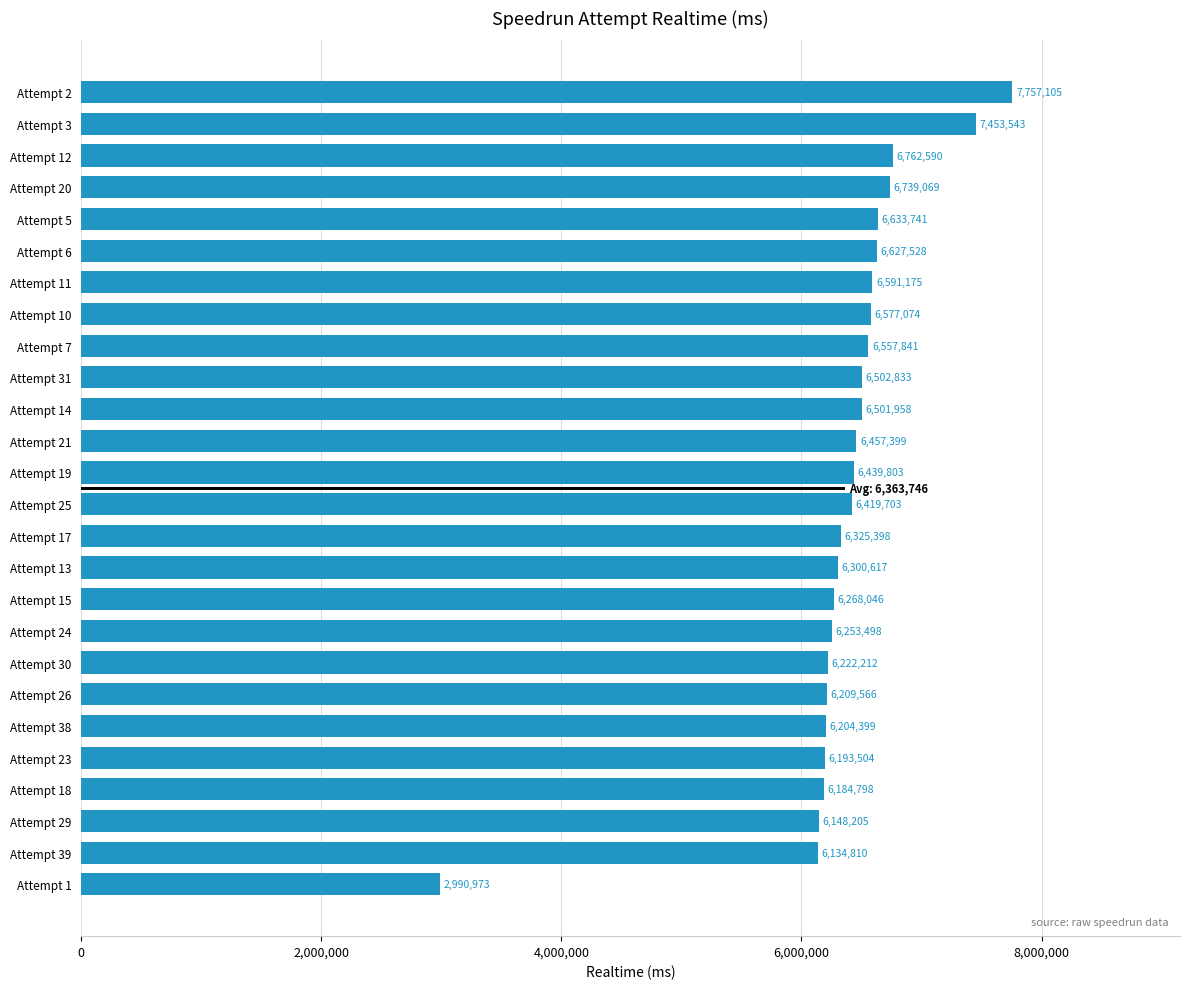

What is the sum of all values?

165457388